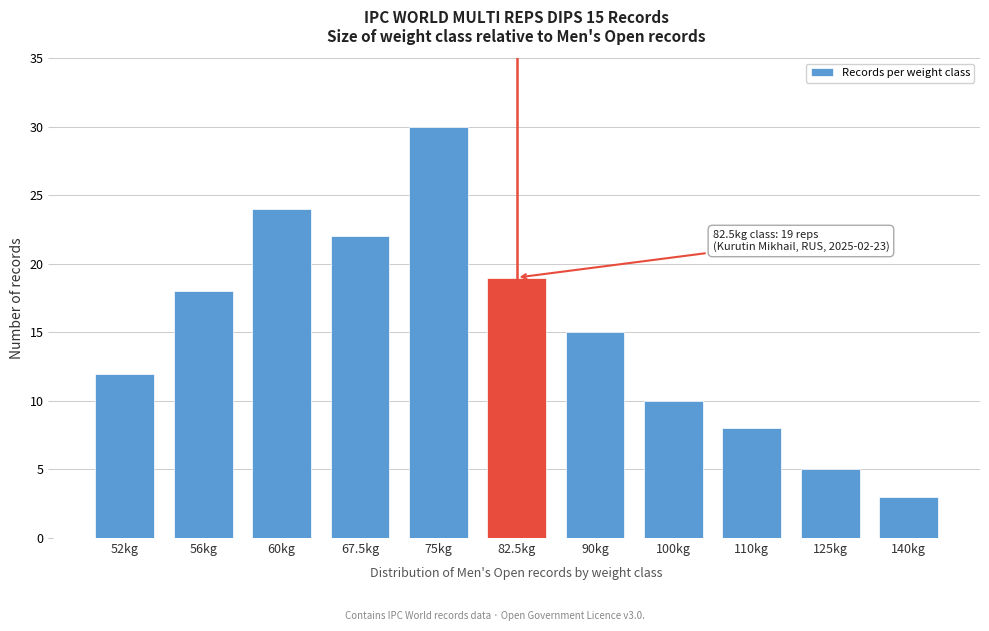

Reading left to right, what are all the values shown in this chart?

12	18	24	22	30	19	15	10	8	5	3